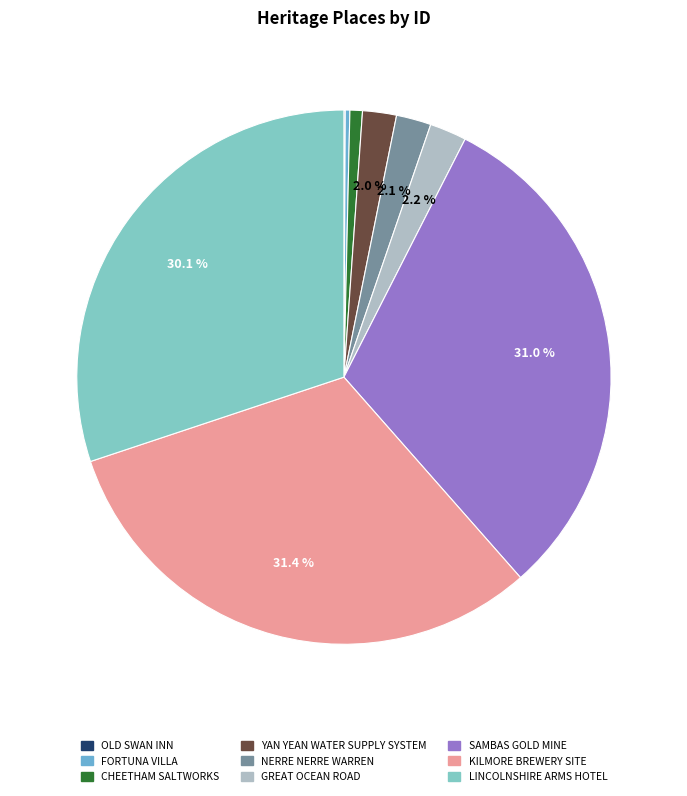

Rank the categories by value from highest to lowest.

KILMORE BREWERY SITE, SAMBAS GOLD MINE, LINCOLNSHIRE ARMS HOTEL, GREAT OCEAN ROAD, NERRE NERRE WARREN, YAN YEAN WATER SUPPLY SYSTEM, CHEETHAM SALTWORKS, FORTUNA VILLA, OLD SWAN INN